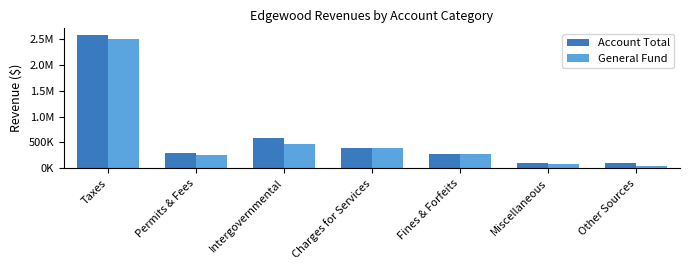

Which series has the largest range (max minus min)?

Account Total